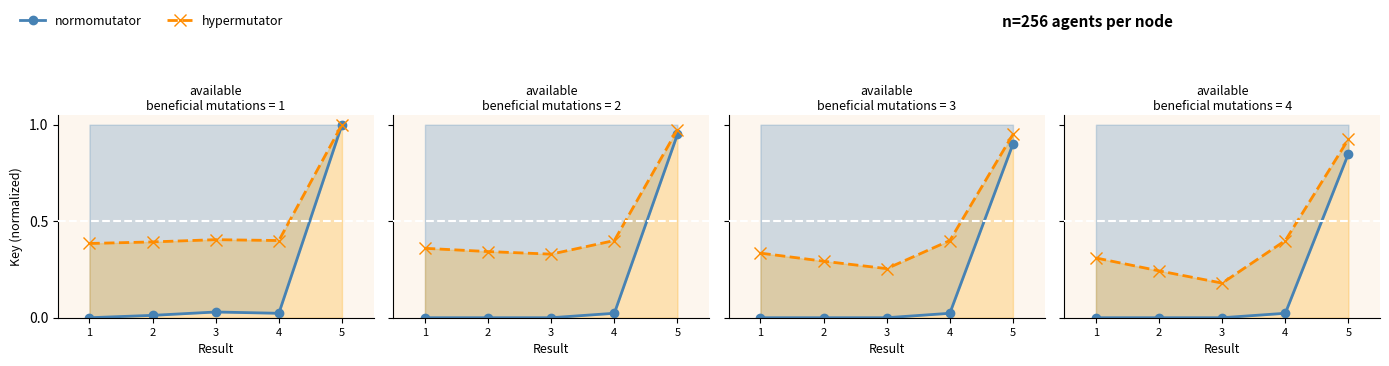

Which series has the largest total across all categories?

hypermutator